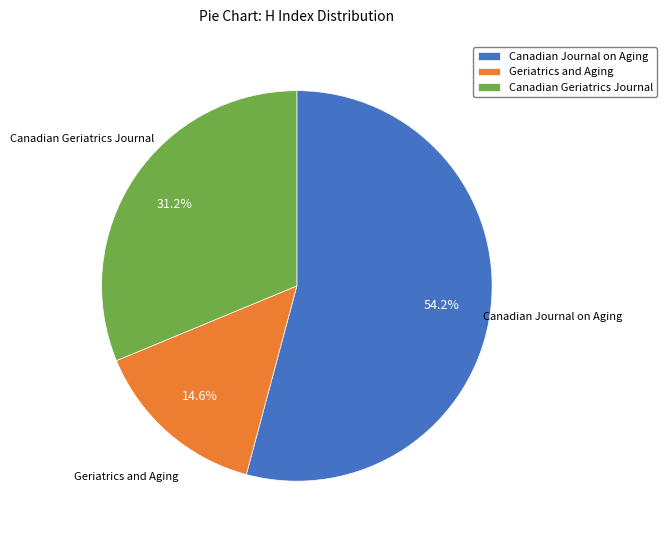

Does Geriatrics and Aging represent more than half of the total?

No